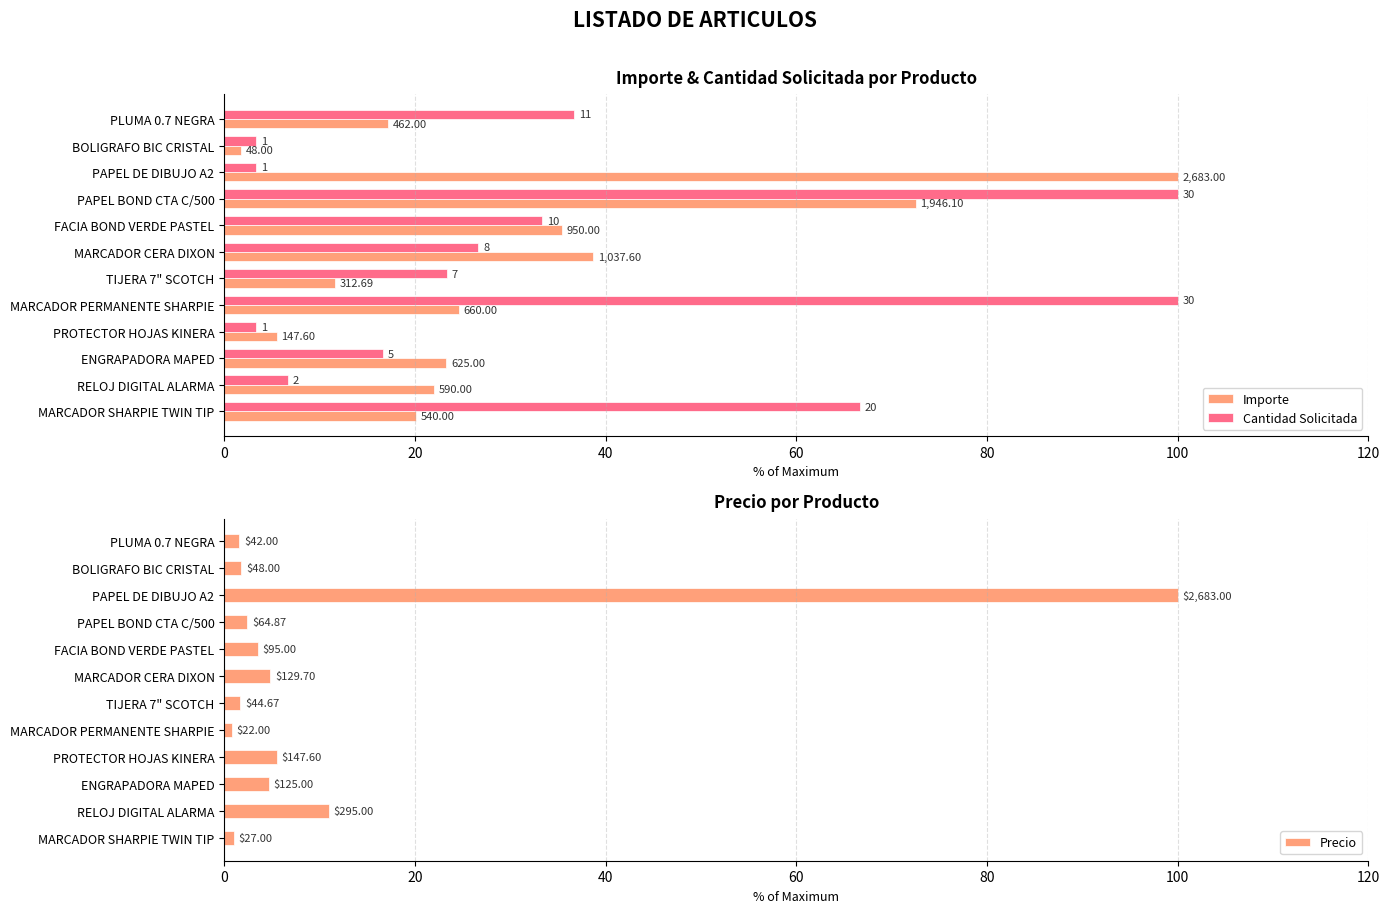

Between FACIA BOND VERDE PASTEL and MARCADOR CERA DIXON, which is larger?

MARCADOR CERA DIXON